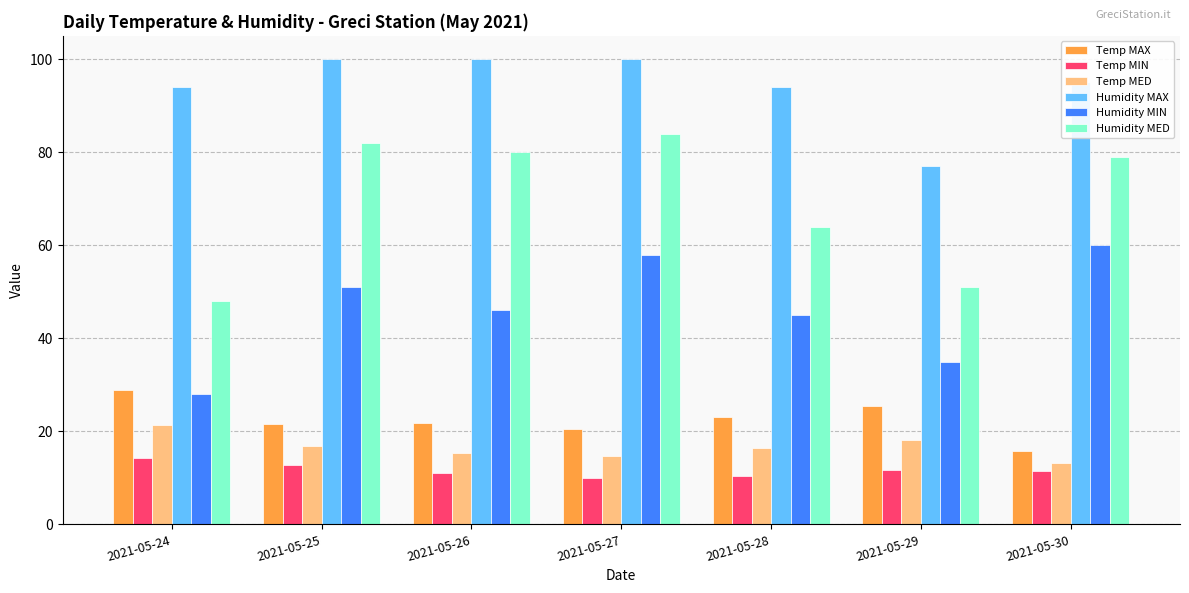

What is the approximate value of Temp MIN at 2021-05-28?

10.5